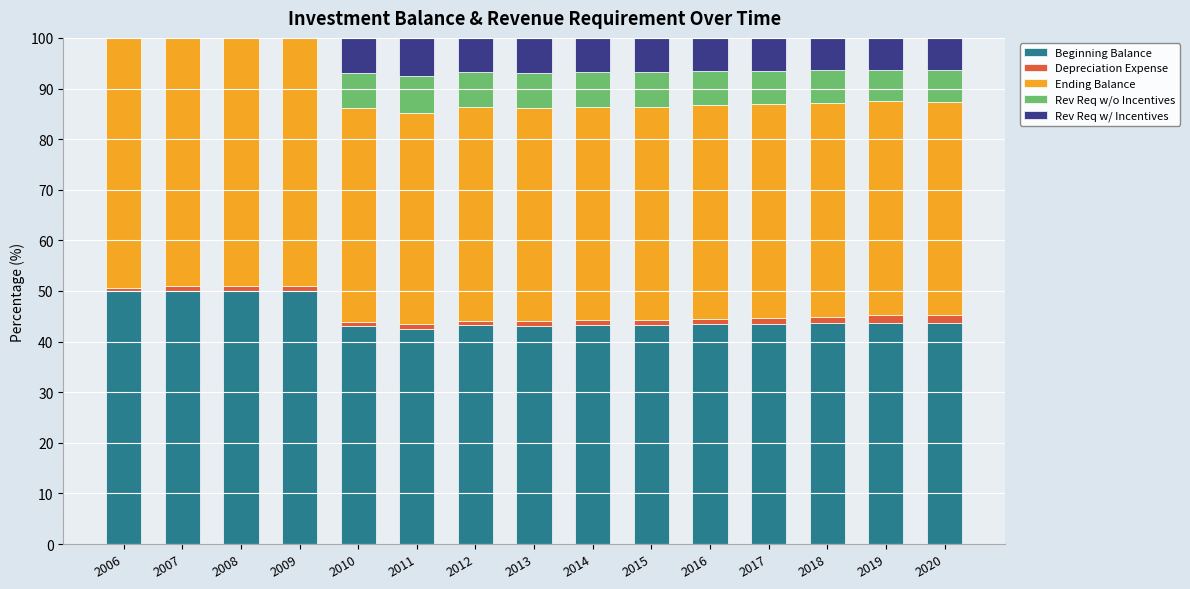

What is the total value across all series at 2010?

100.0